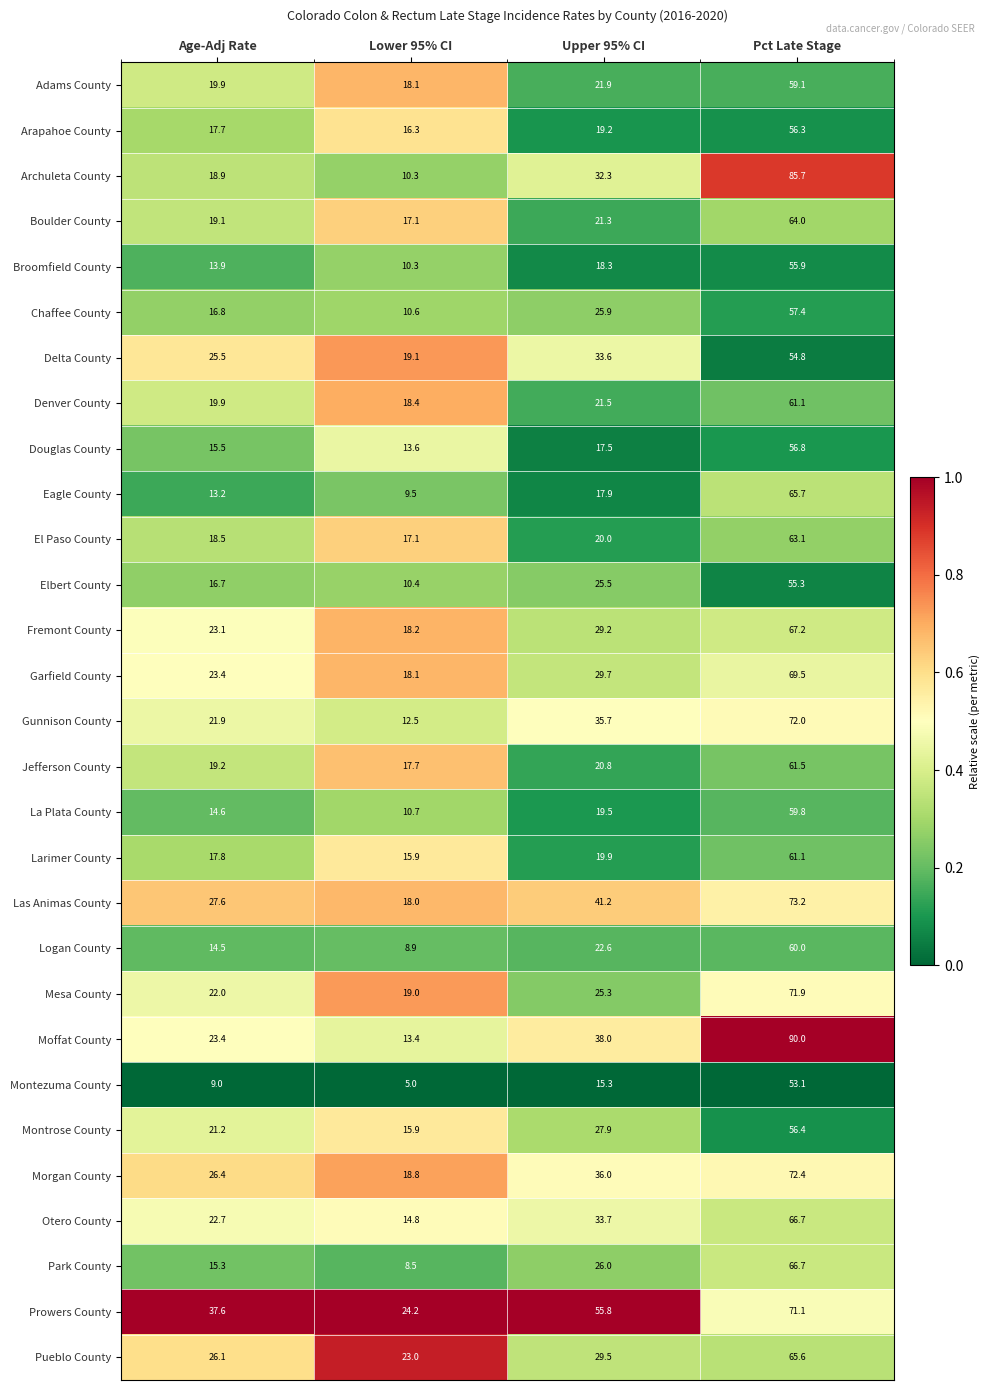

At which label does Logan County reach its minimum?

Lower 95% CI